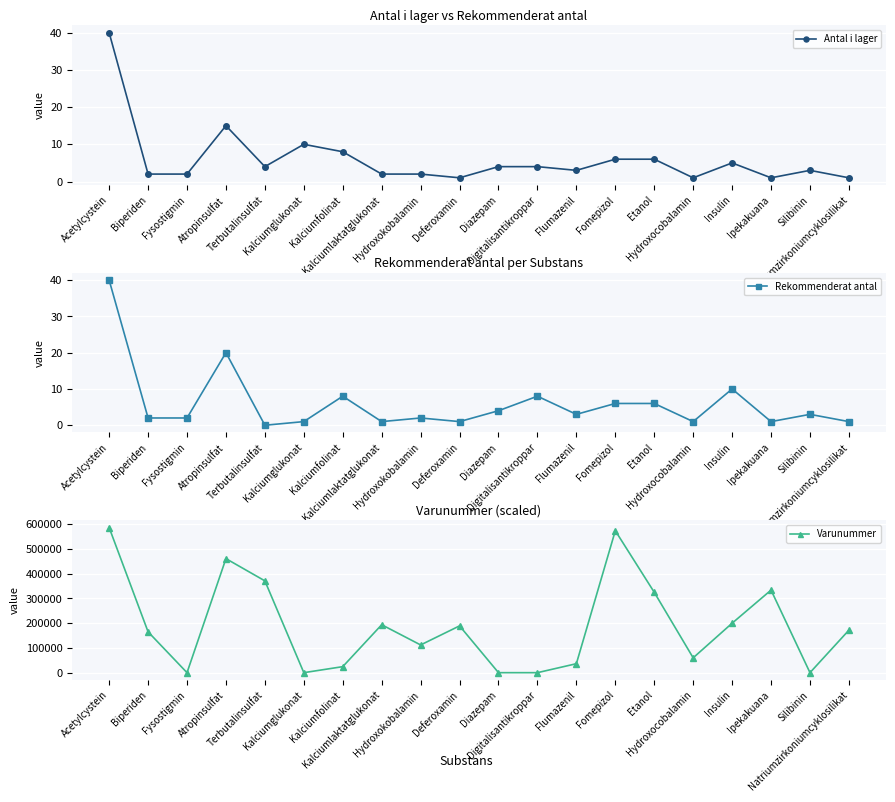

The Varunummer series shows 409181 at Kalciumglukonat. True or false?

False